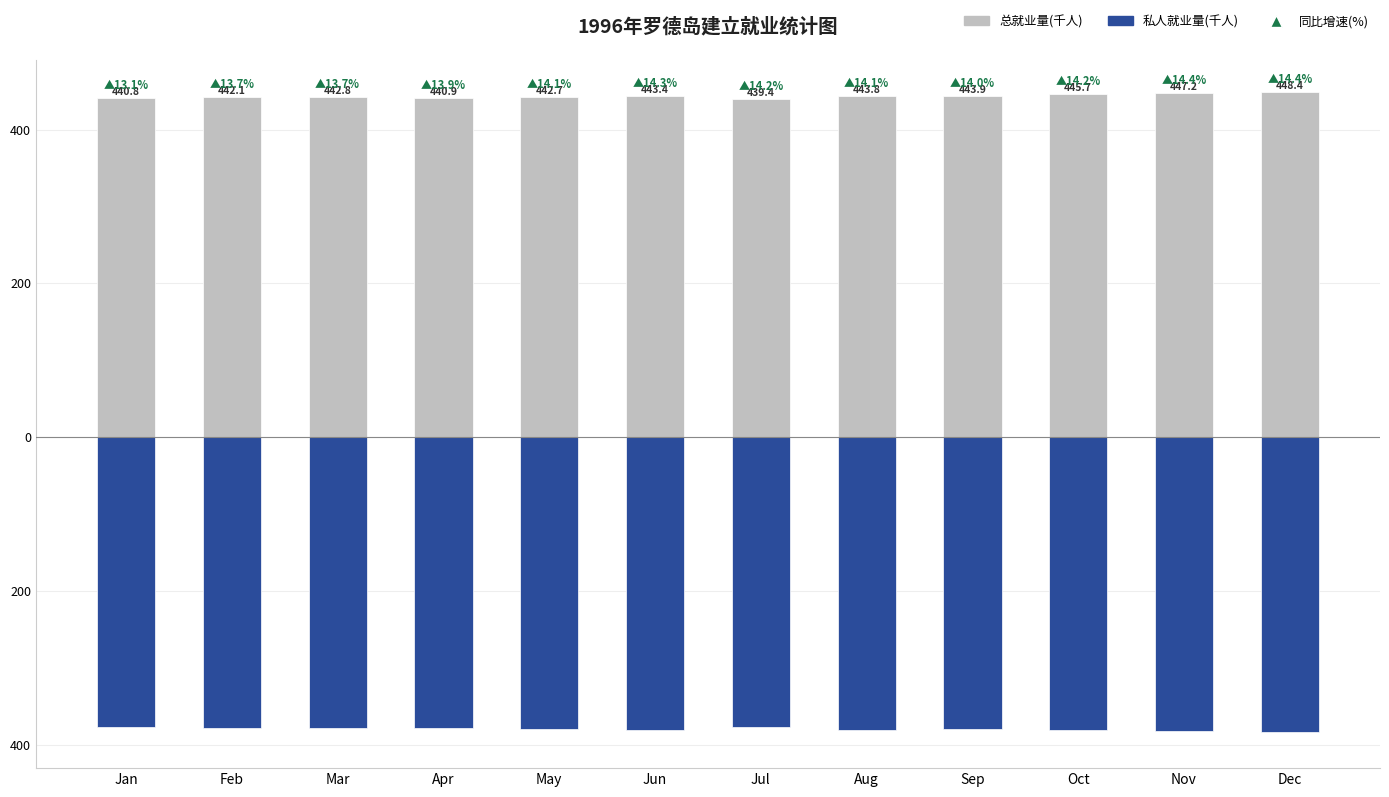

What is the highest value of the 总就业量(千人) series?

448.4